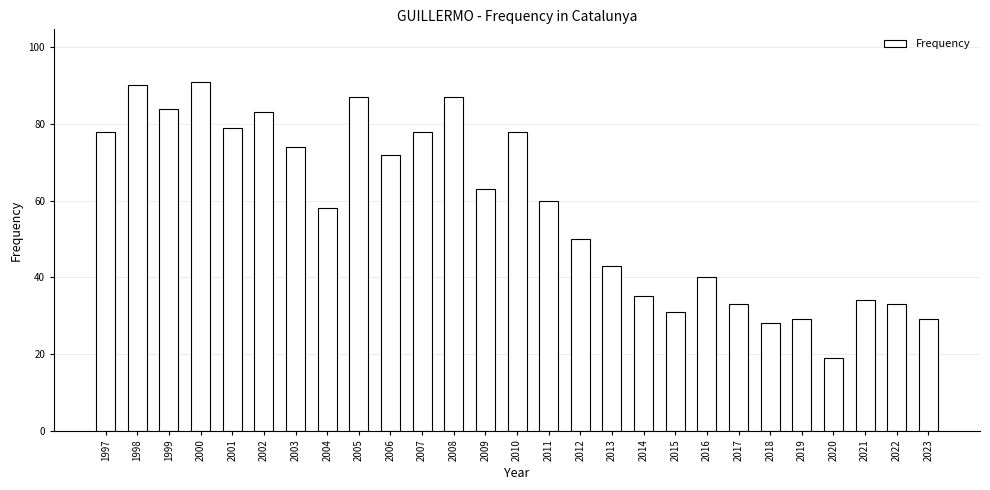

What is the sum of all values?

1566